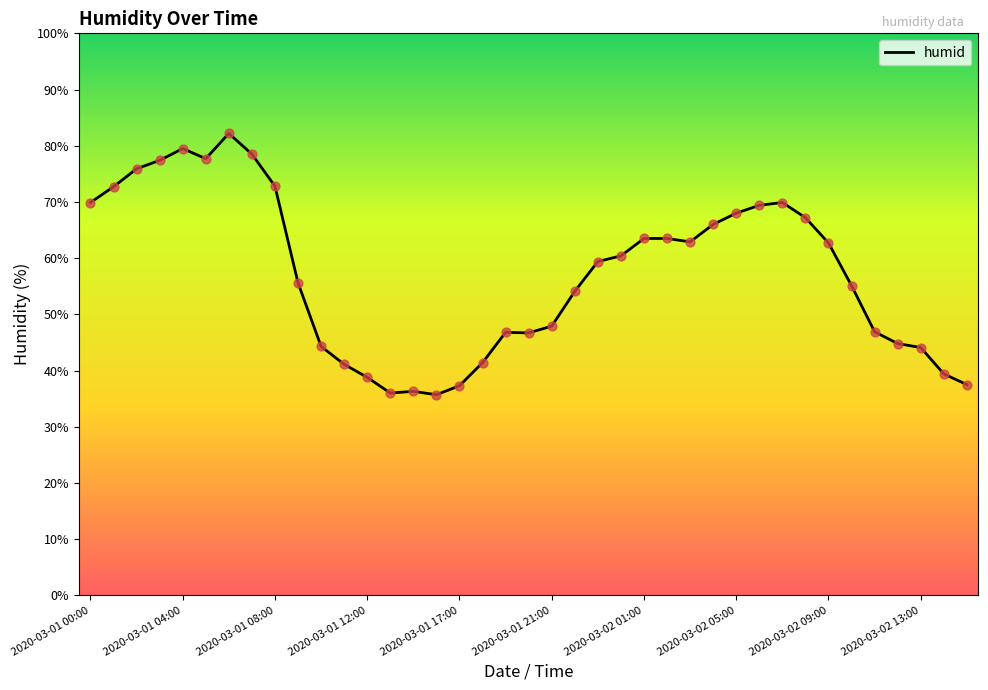

What is the difference between the maximum and minimum values?

46.5